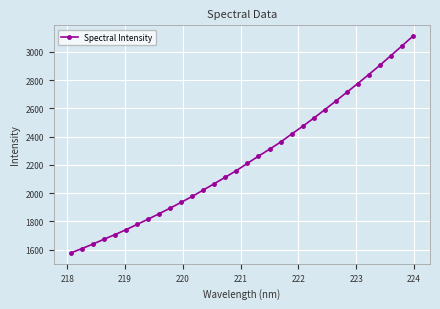

What is the difference between the second highest and second lowest values?

1435.6